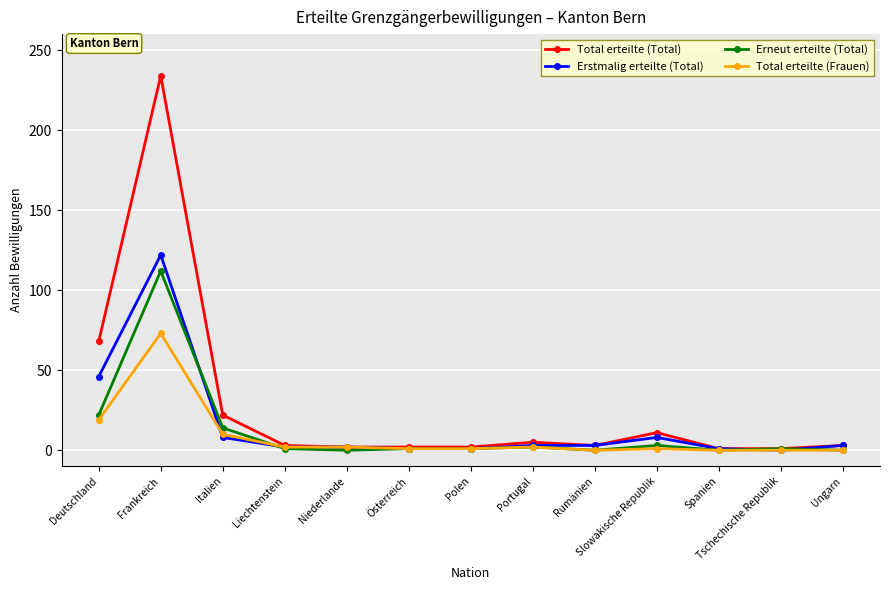

What is the sum of the Erneut erteilte (Total) values at Italien and Österreich?

15